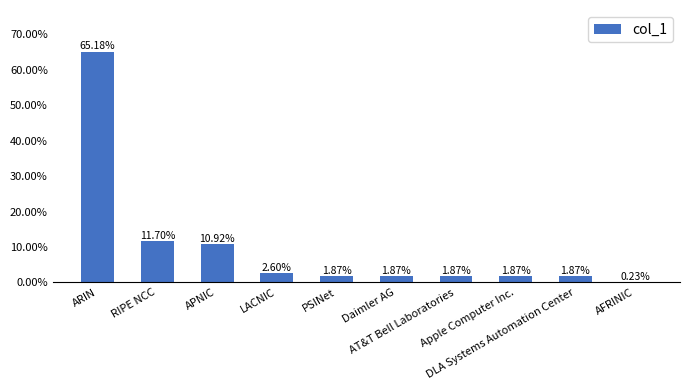

Reading right to left, extract all data points from this chart.

AFRINIC=0.0	DLA Systems Automation Center=0.0	Apple Computer Inc.=0.0	AT&T Bell Laboratories=0.0	Daimler AG=0.0	PSINet=0.0	LACNIC=0.0	APNIC=0.1	RIPE NCC=0.1	ARIN=0.7